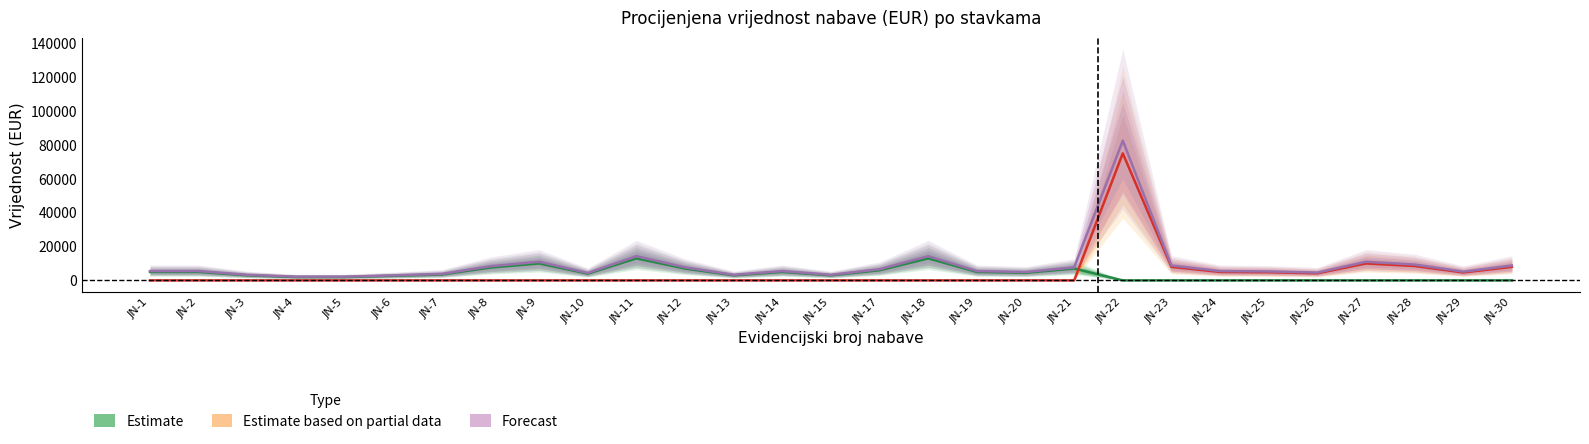

Is the value of Estimate at JN-15 greater than the value of Forecast at JN-12?

No